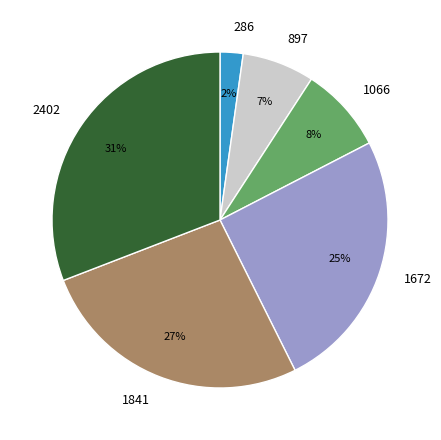

Which has a higher value, 1672 or 1841?

1841